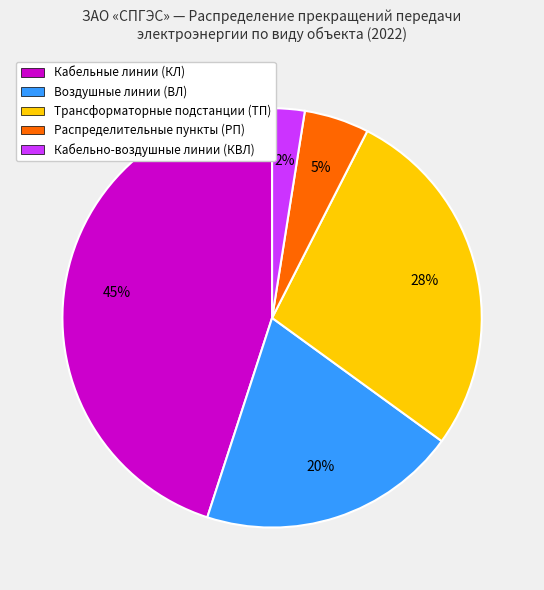

Approximately how many times larger is the value at Воздушные линии (ВЛ) compared to Кабельные линии (КЛ)?

0.4